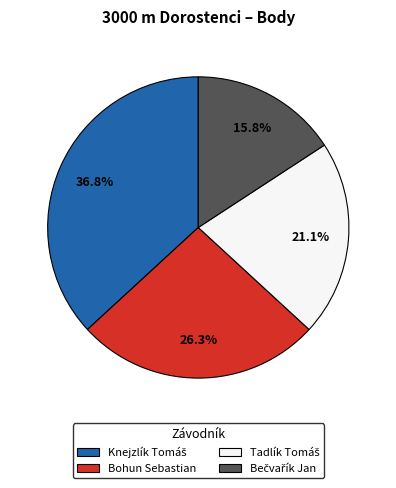

Is there a majority slice in this chart?

No